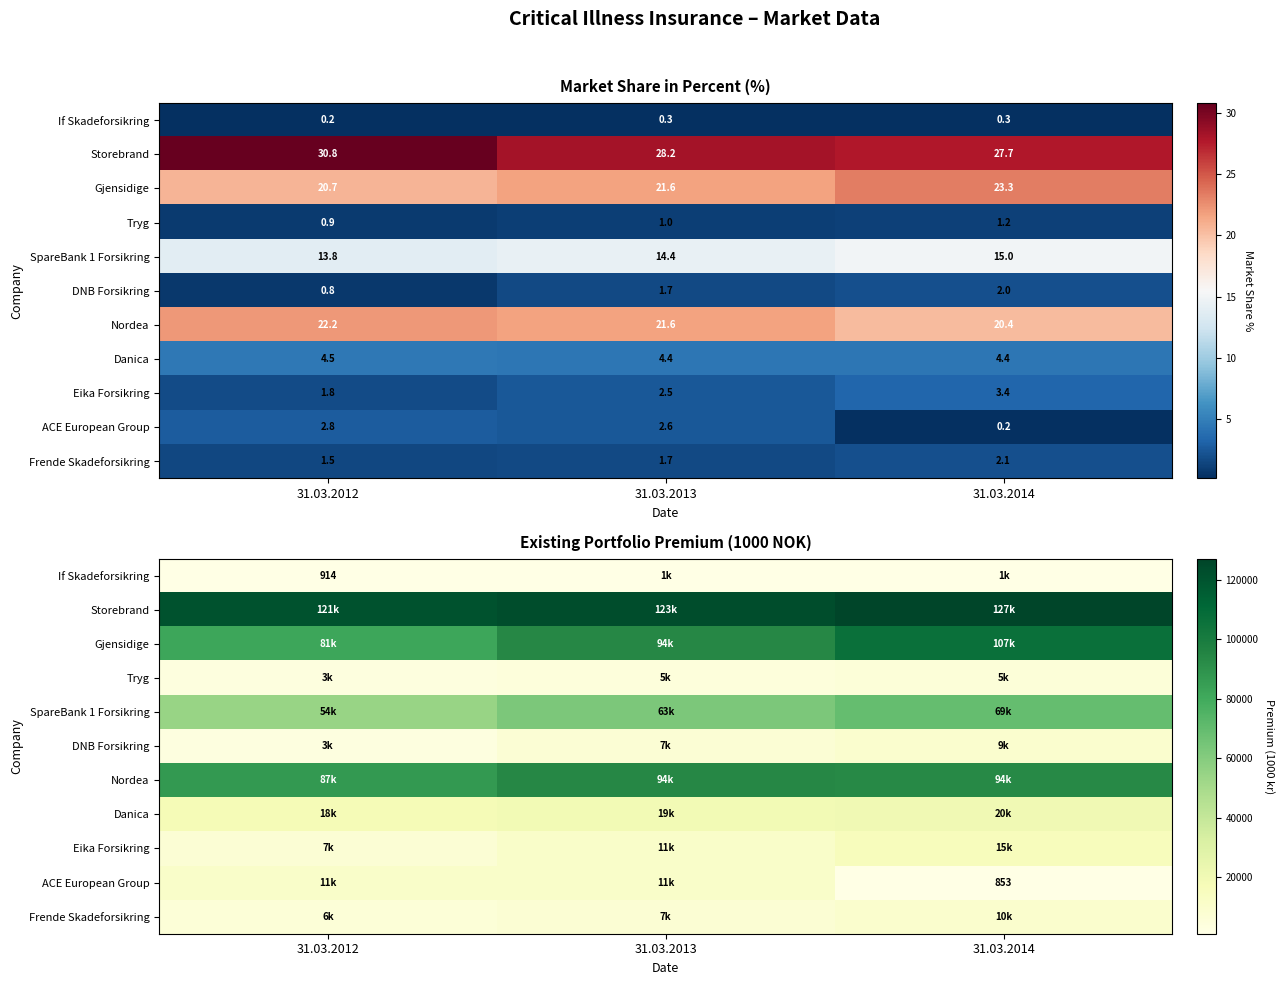

The ACE European Group series shows 853.0 at 31.03.2014. True or false?

True